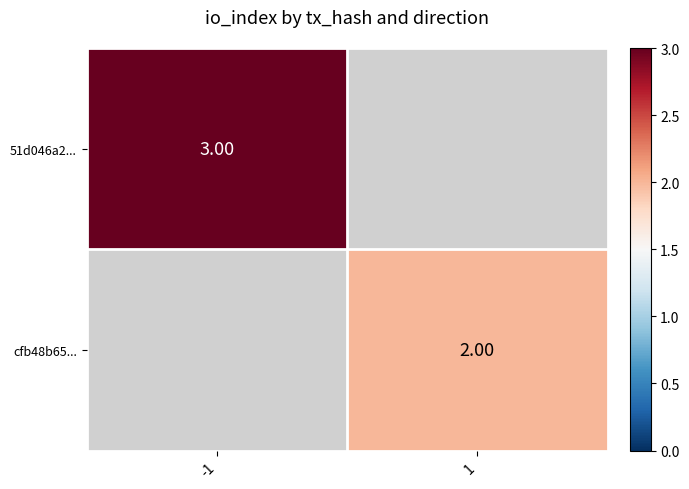

At how many categories does at least one series exceed 2?

1